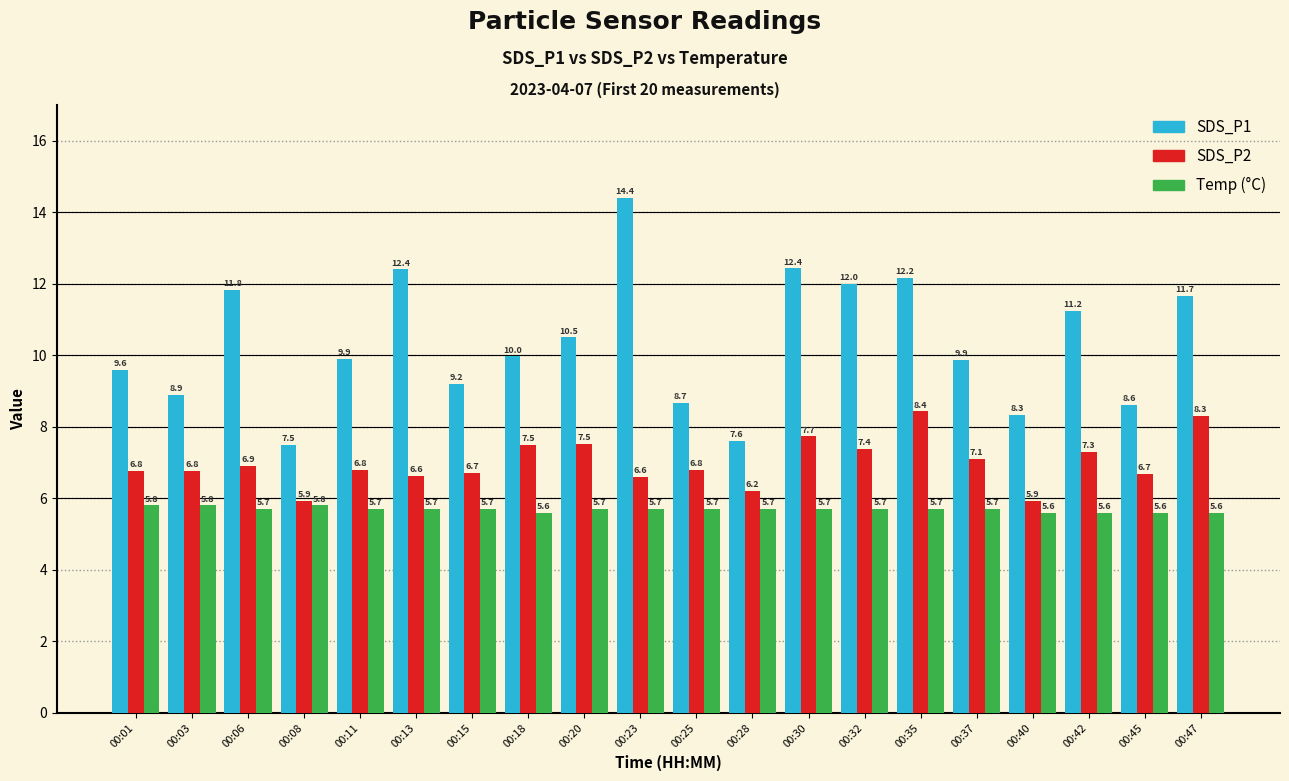

What is the total value across all series at 00:32?

25.1